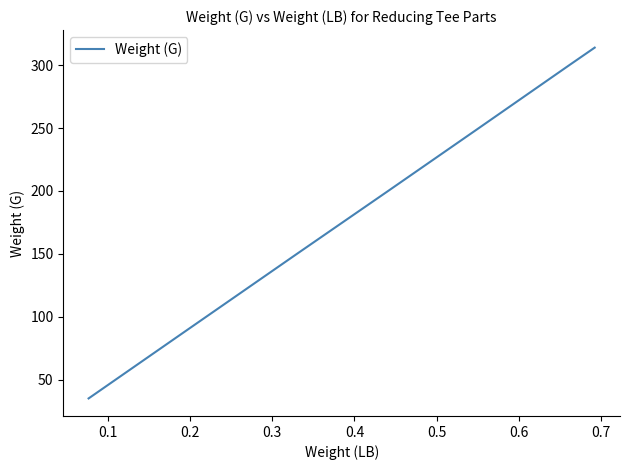

What is the difference between the second highest and second lowest values?

225.0